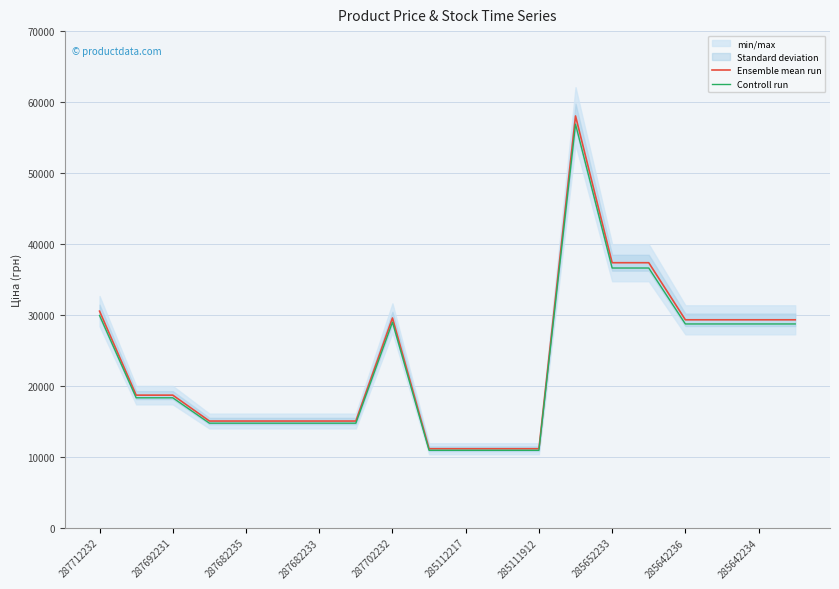

The Ensemble mean run series shows 18447.9 at 285642236. True or false?

False